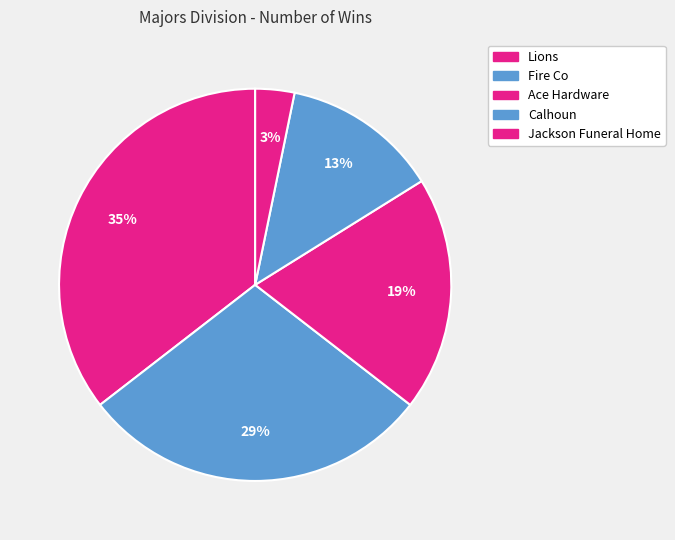

Does Lions represent more than half of the total?

No